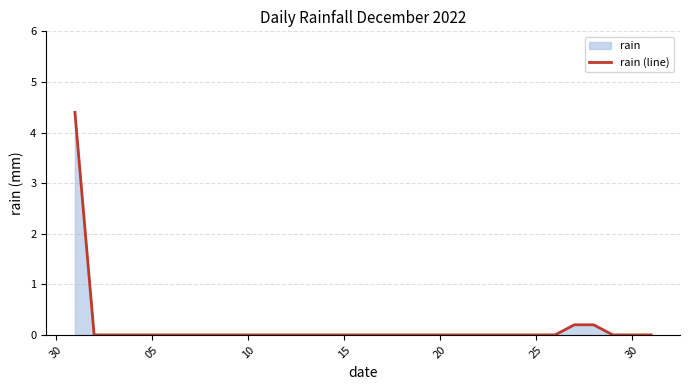

What is the greatest value displayed?

4.4